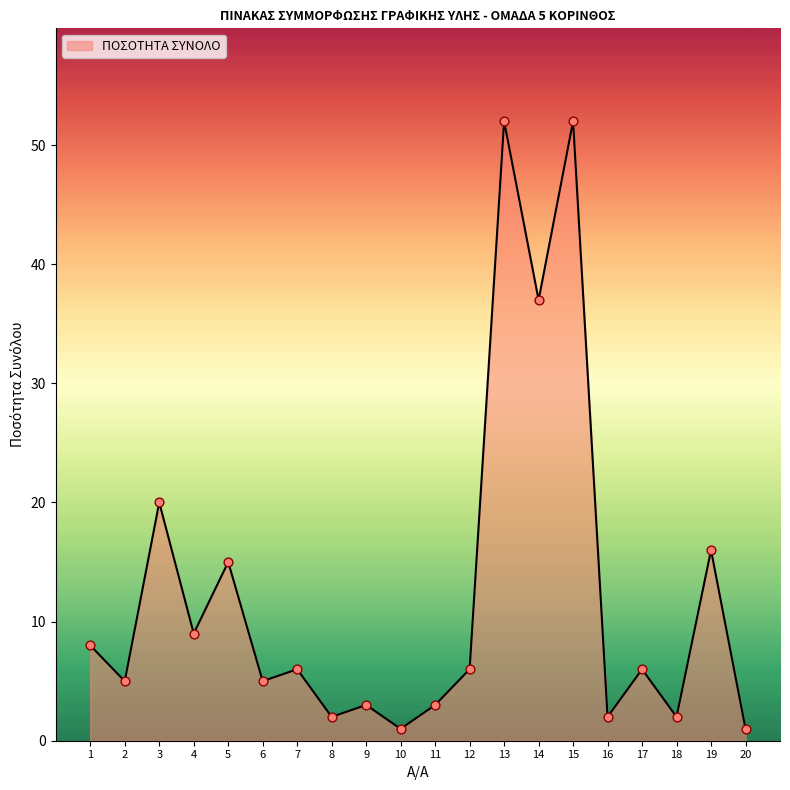

Approximately how many times larger is the value at 10 compared to 12?

0.2